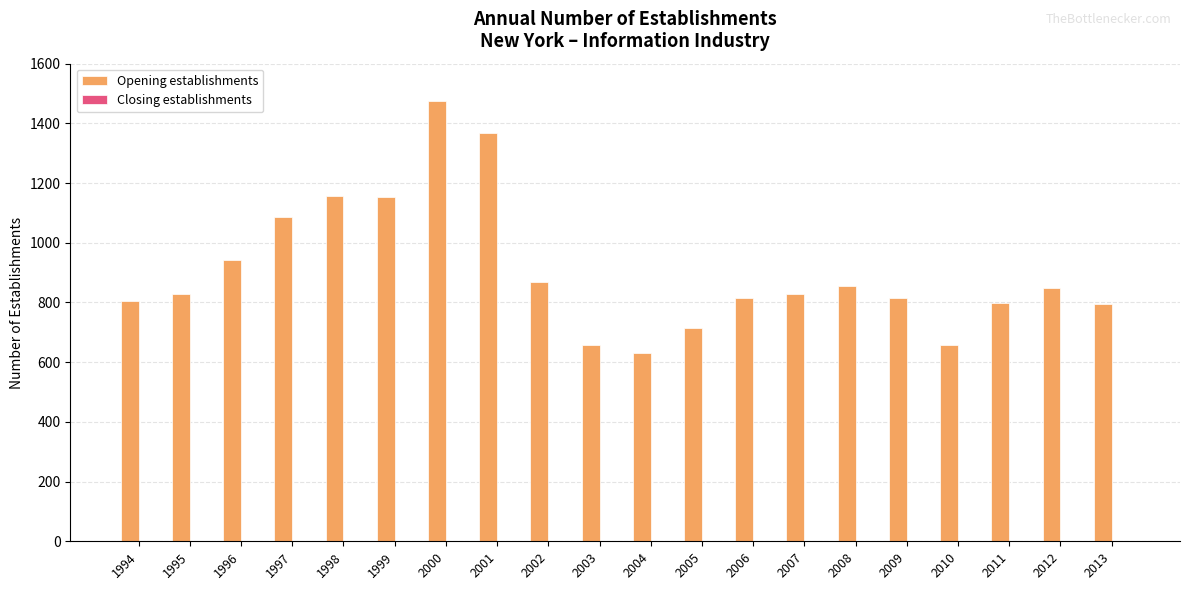

Does the chart contain stacked bars?

No